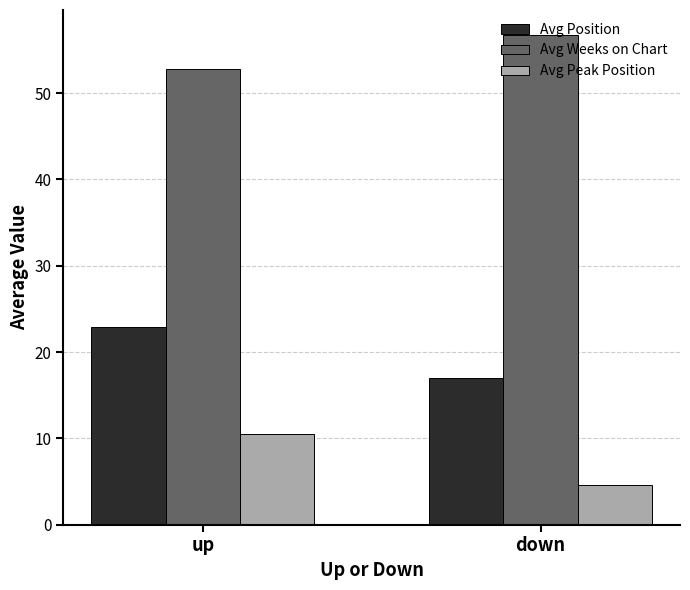

At which label does Avg Weeks on Chart first exceed 56?

down